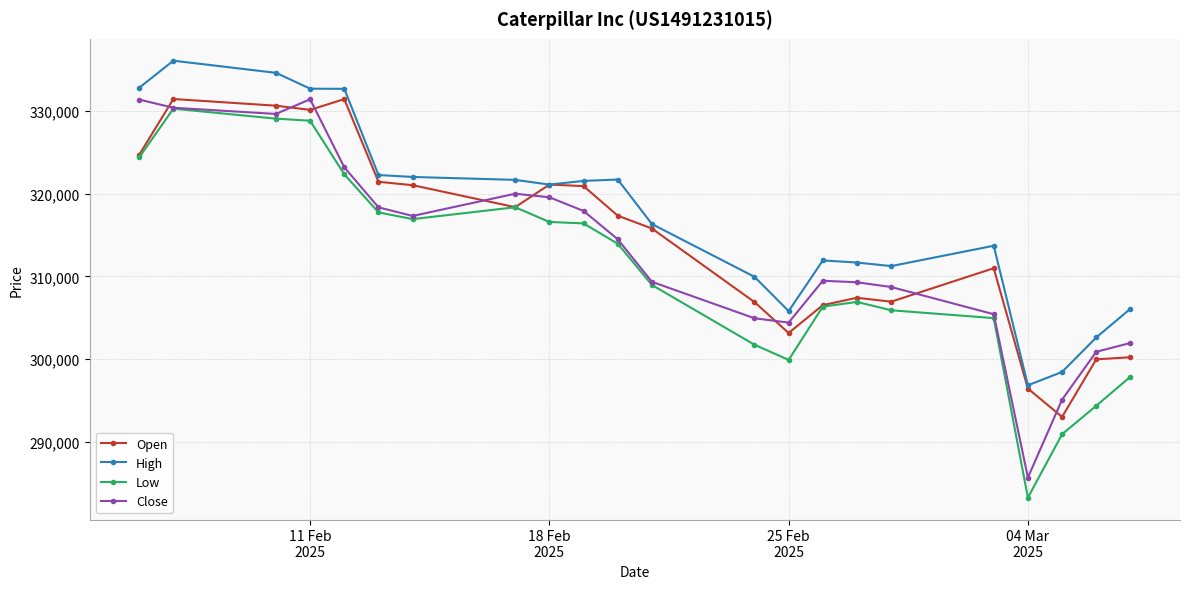

What is the minimum value for Open?

293013